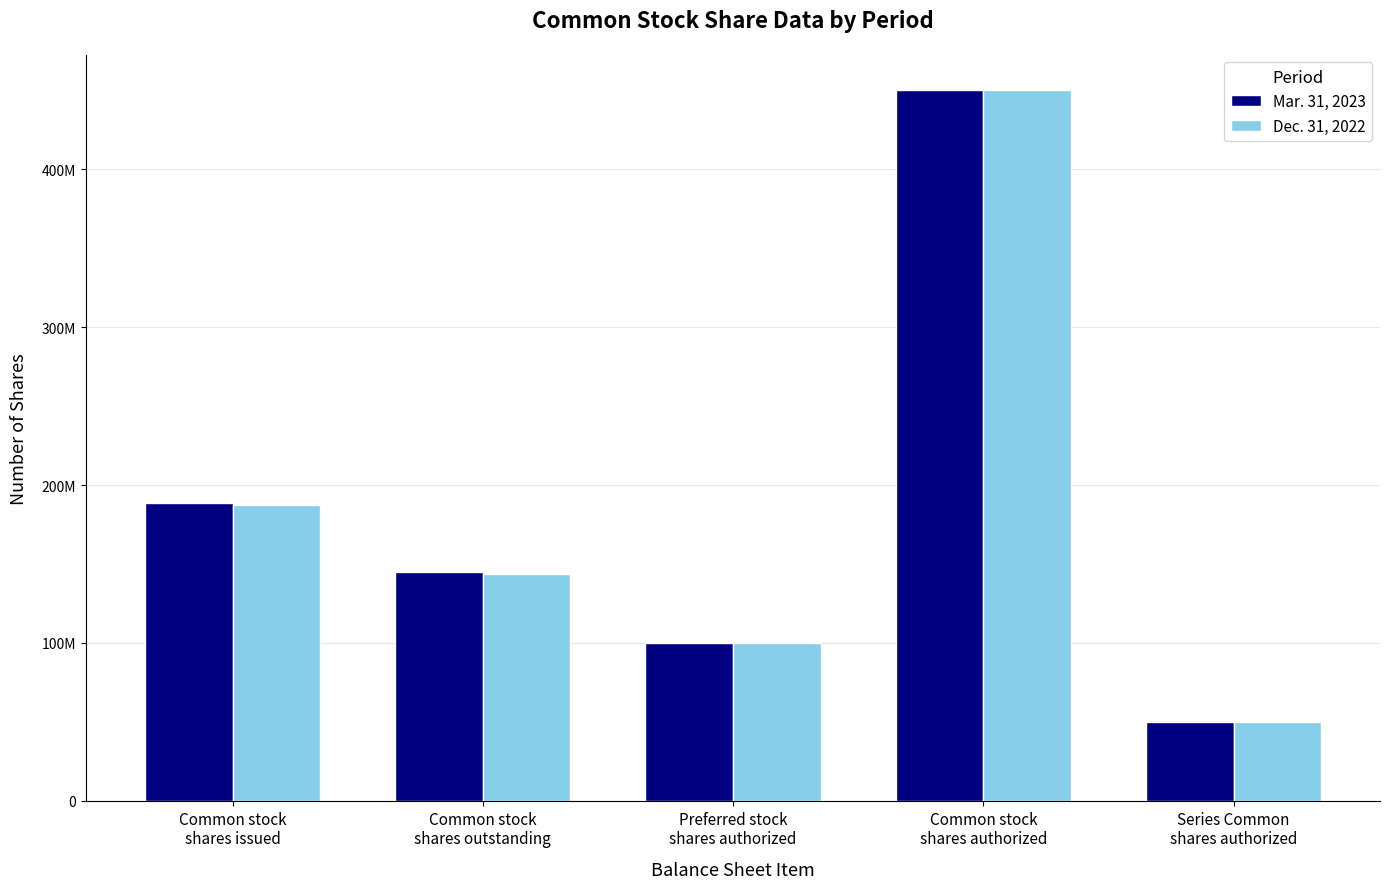

Is the value of Mar. 31, 2023 at Common stock
shares outstanding greater than the value of Dec. 31, 2022 at Common stock
shares issued?

No